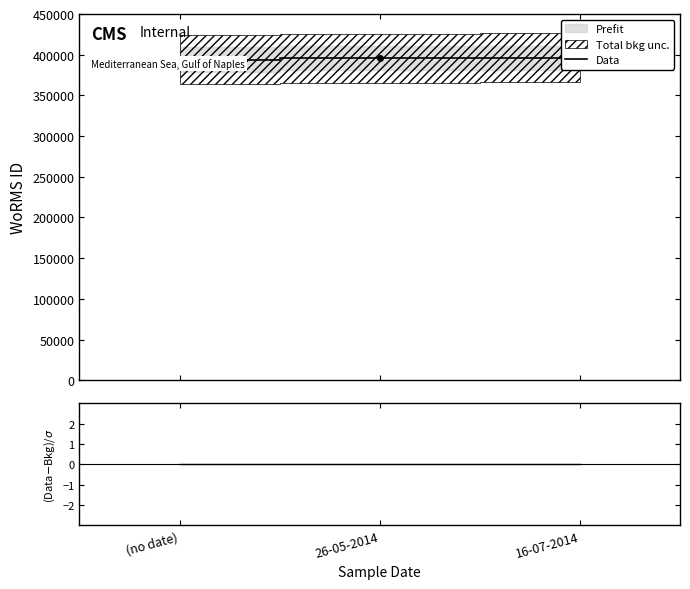

What position from the right is 26-05-2014?

2